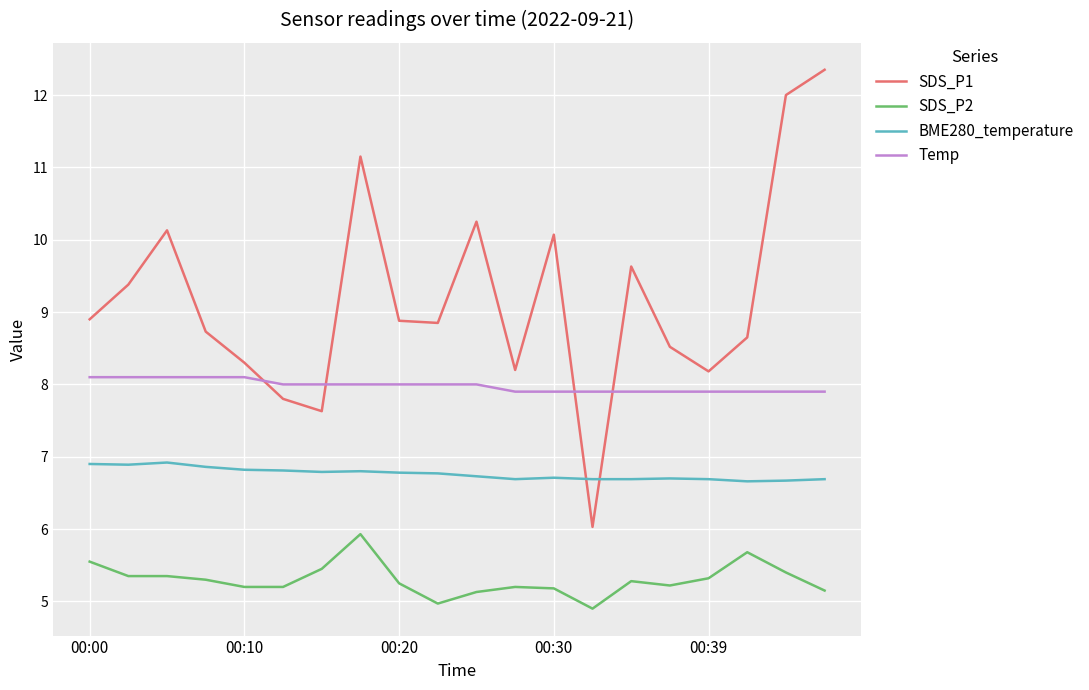

Which series has the widest spread of values?

SDS_P1